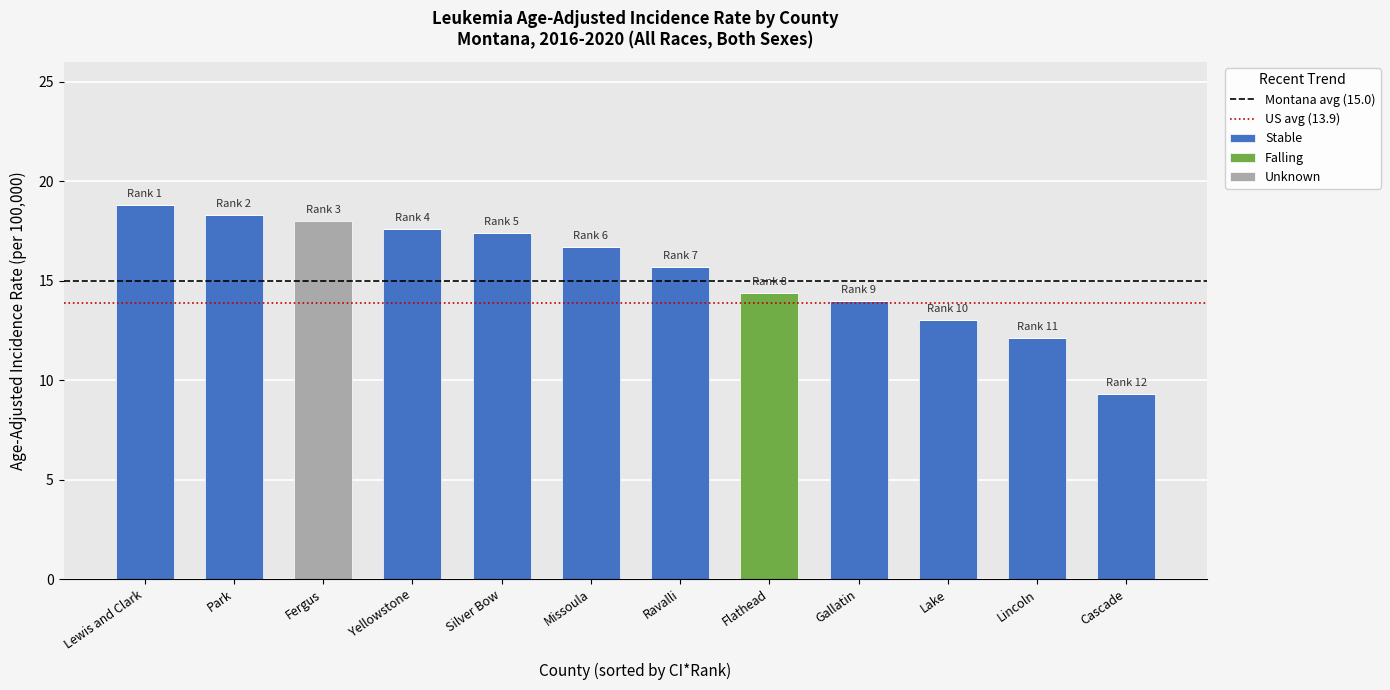

What is the total value across all series at Missoula?

16.7